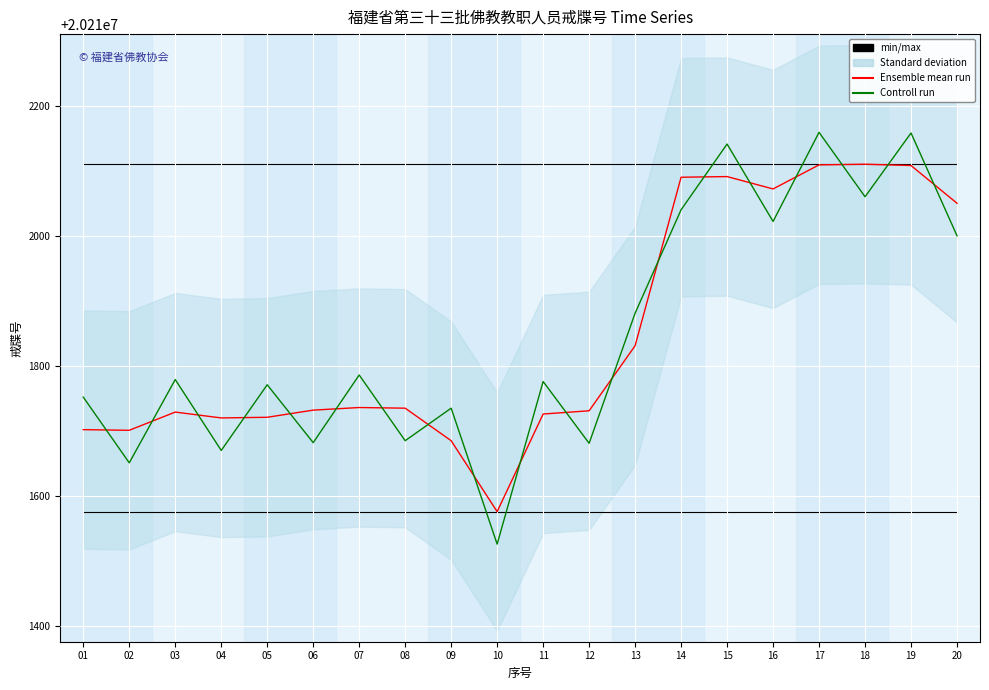

Rank the series at 14 from highest to lowest value.

Ensemble mean run, Controll run